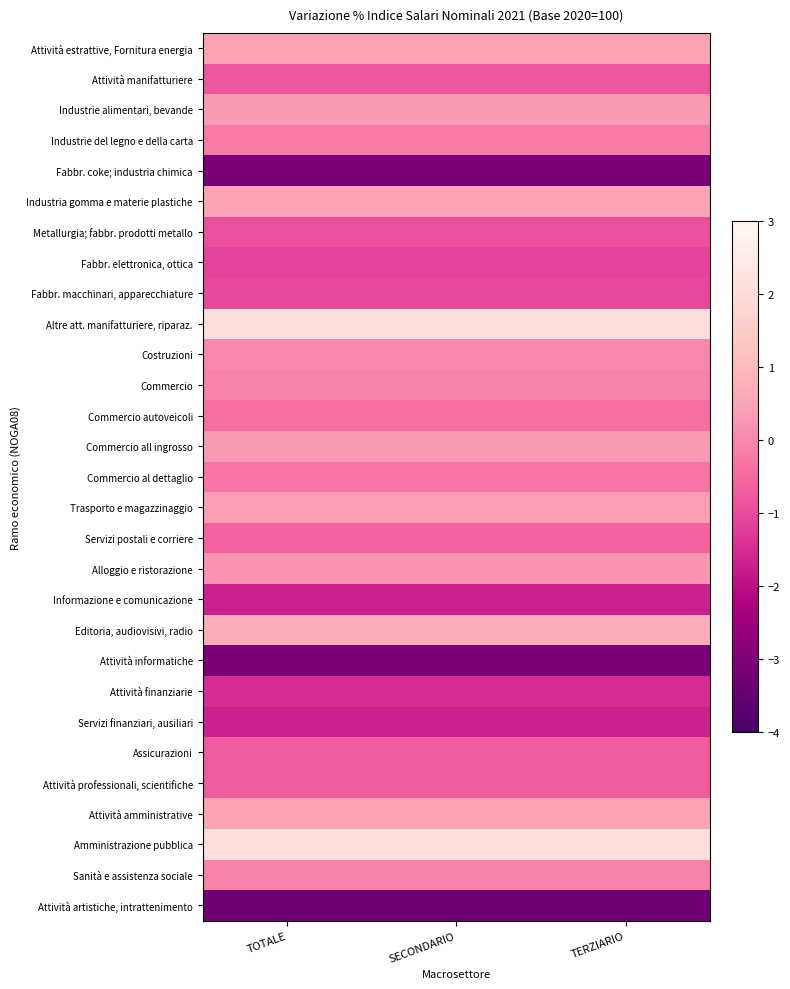

What is the spread (max minus min) of values at SECONDARIO?

5.4